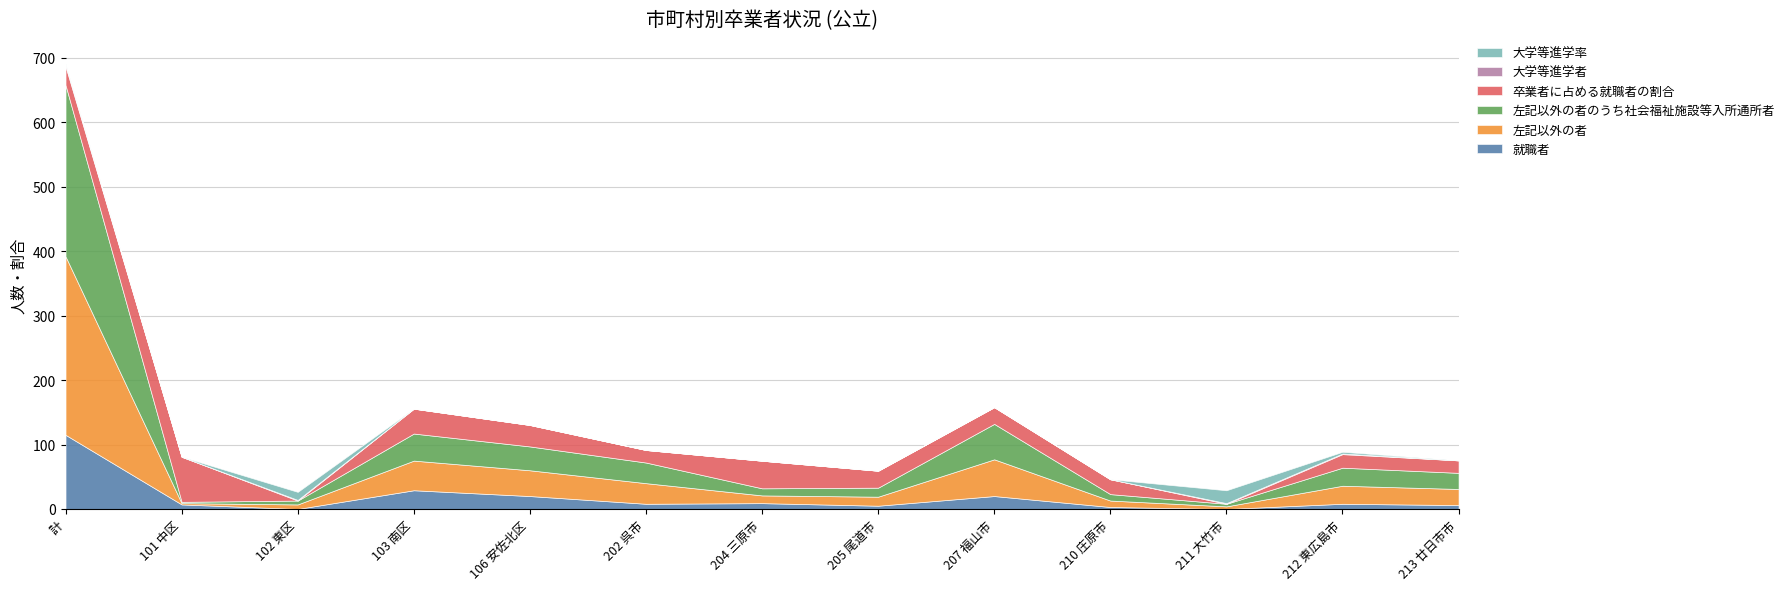

In 左記以外の者, how many points are higher than both neighbors (excluding endpoints)?

3